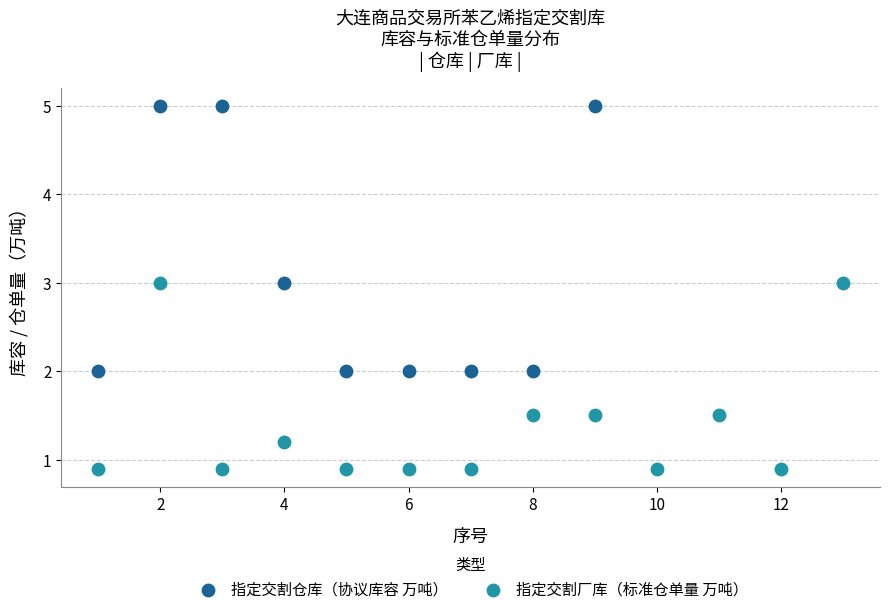

Which series reaches the minimum Y coordinate?

指定交割厂库（标准仓单量 万吨）